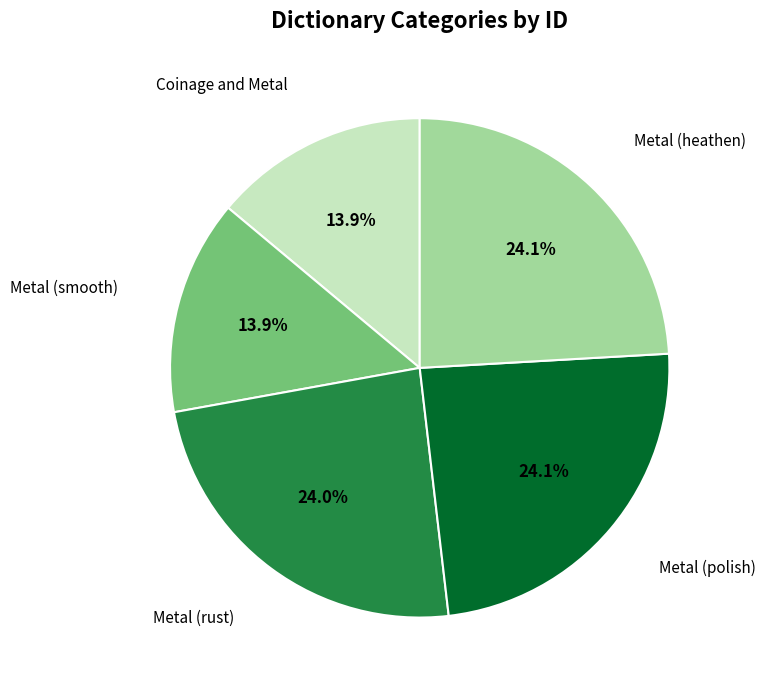

To the nearest percent, what is the average slice percentage?

20%